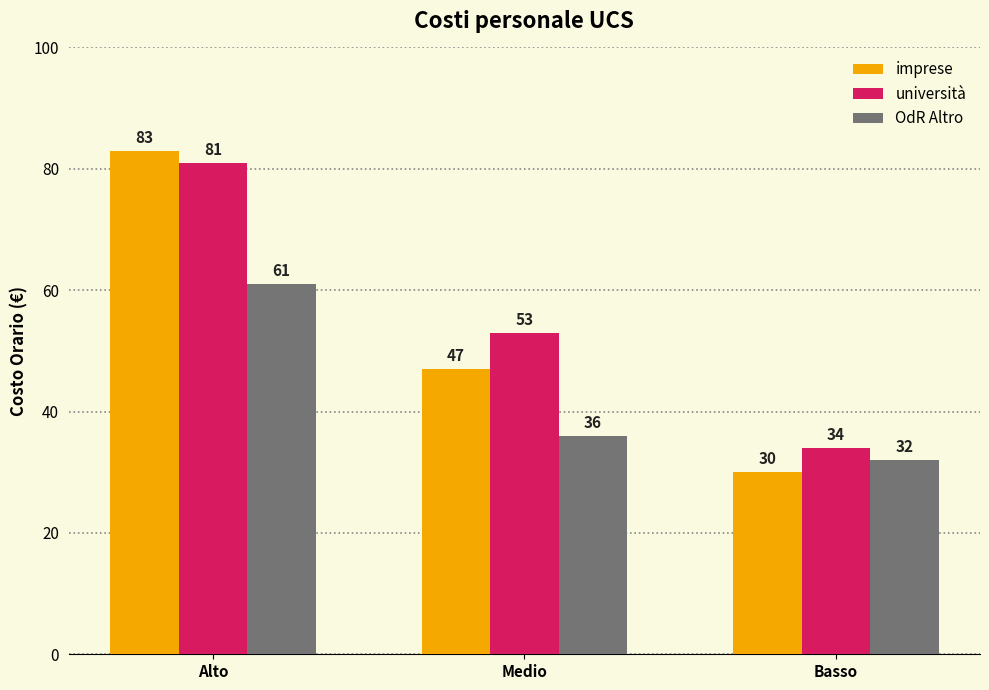

How many data points does each series have?

3